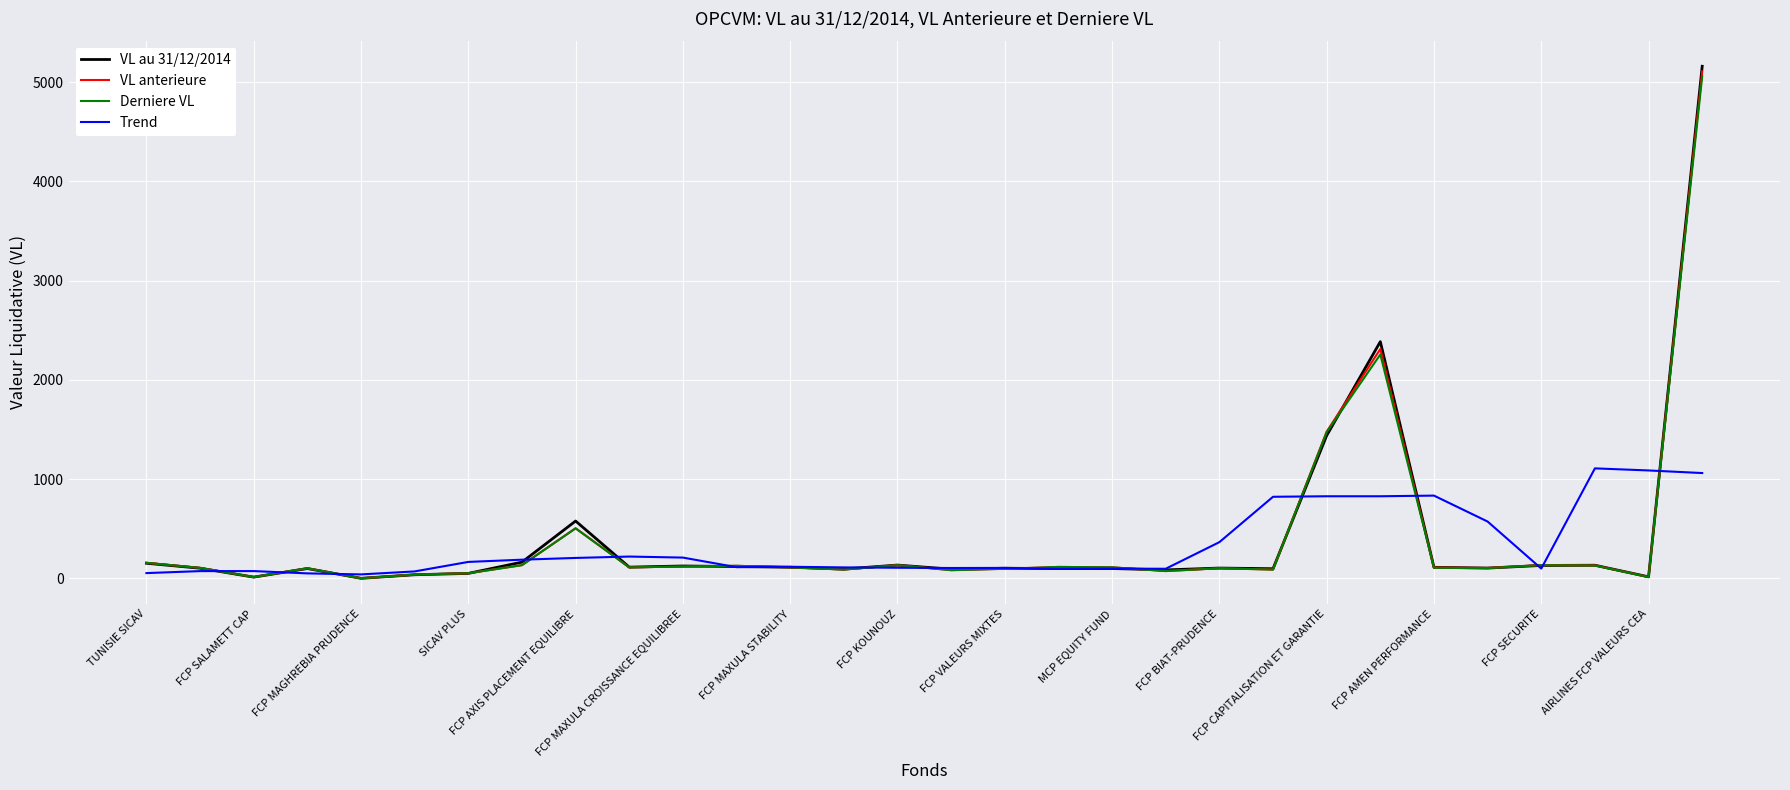

What is the maximum value shown in the chart?

5159.0